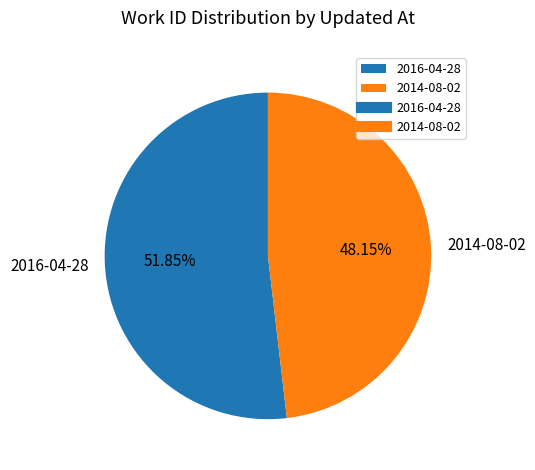

Which slice is the smallest?

2014-08-02